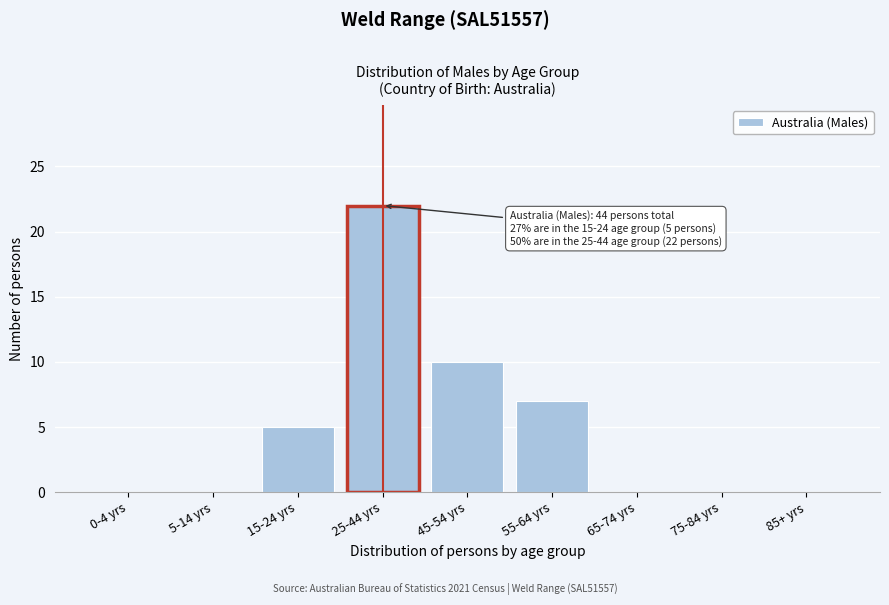

Reading left to right, list all the values displayed in this chart.

0-4 yrs=0	5-14 yrs=0	15-24 yrs=5	25-44 yrs=22	45-54 yrs=10	55-64 yrs=7	65-74 yrs=0	75-84 yrs=0	85+ yrs=0